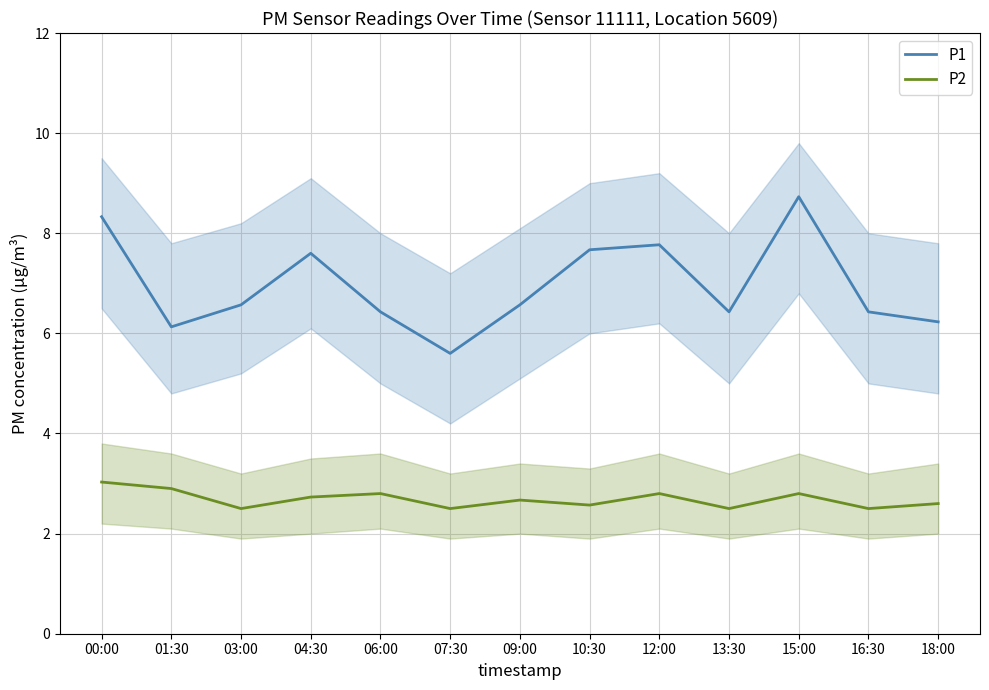

In P1, how many points are lower than both neighbors (excluding endpoints)?

3